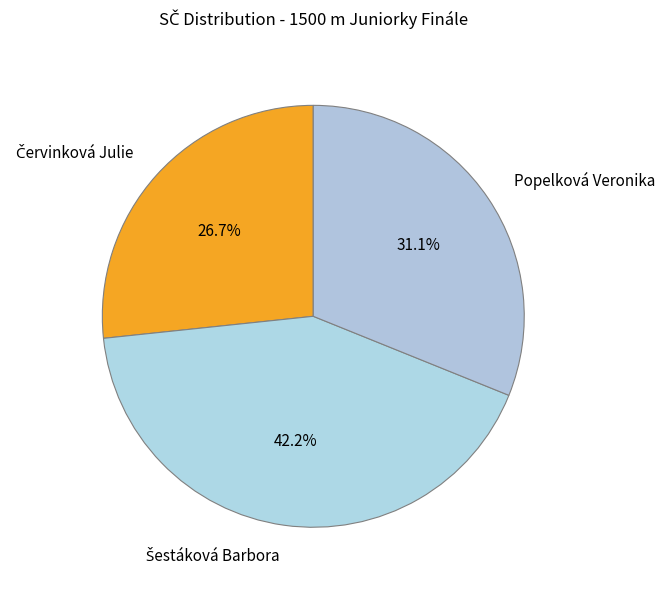

What portion of the pie excludes Popelková Veronika?

68.9%